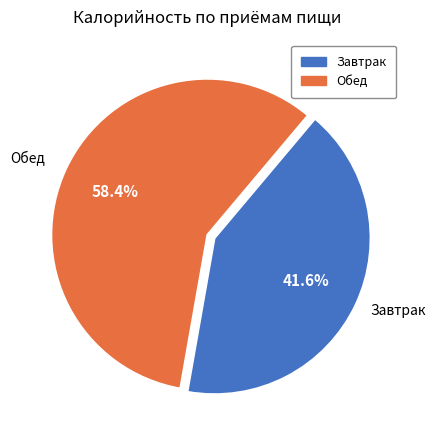

Does any single category account for the majority?

Yes